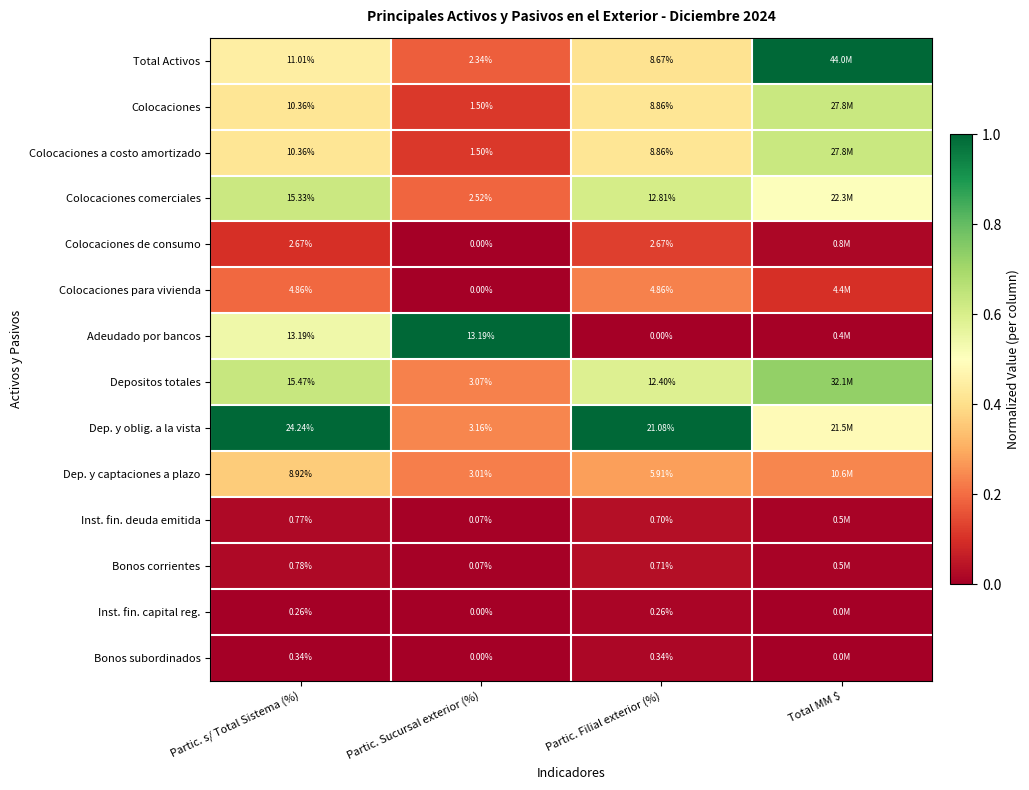

The Colocaciones a costo amortizado series shows 0.6 at Partic. s/ Total Sistema (%). True or false?

False